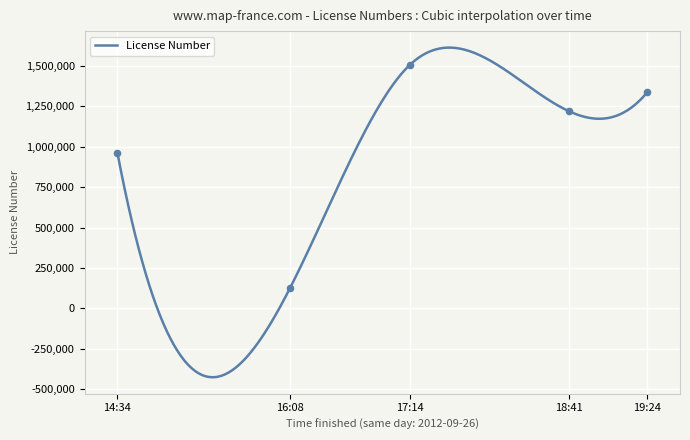

Approximately how many times larger is the value at 2012-09-26 14:34 compared to 2012-09-26 16:08?

7.5